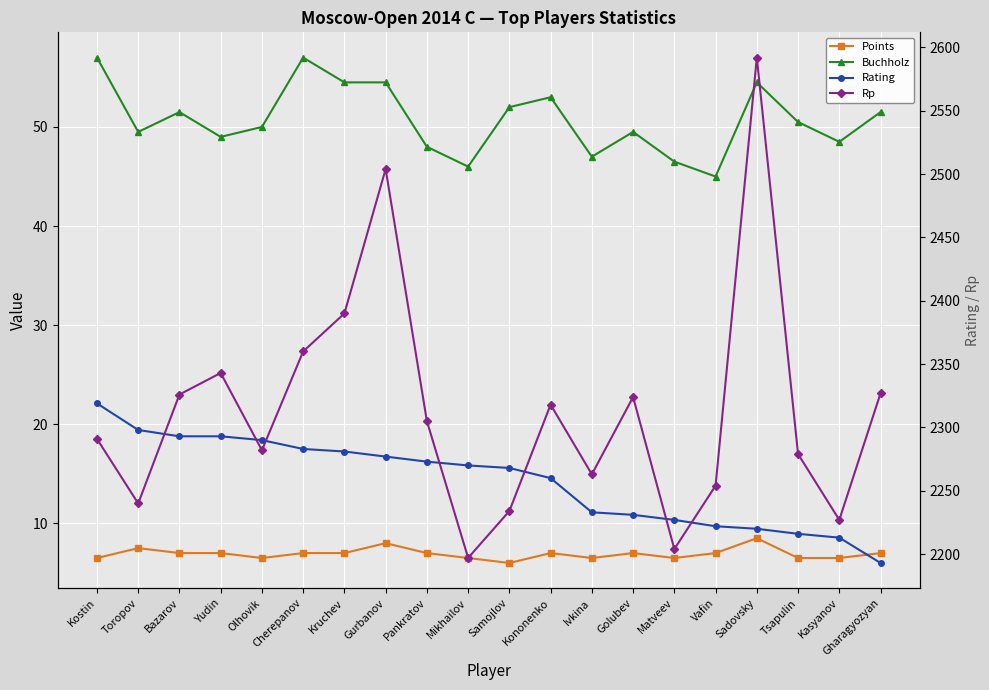

What is the sum of the Rp values at Vafin and Samojlov?

4488.0